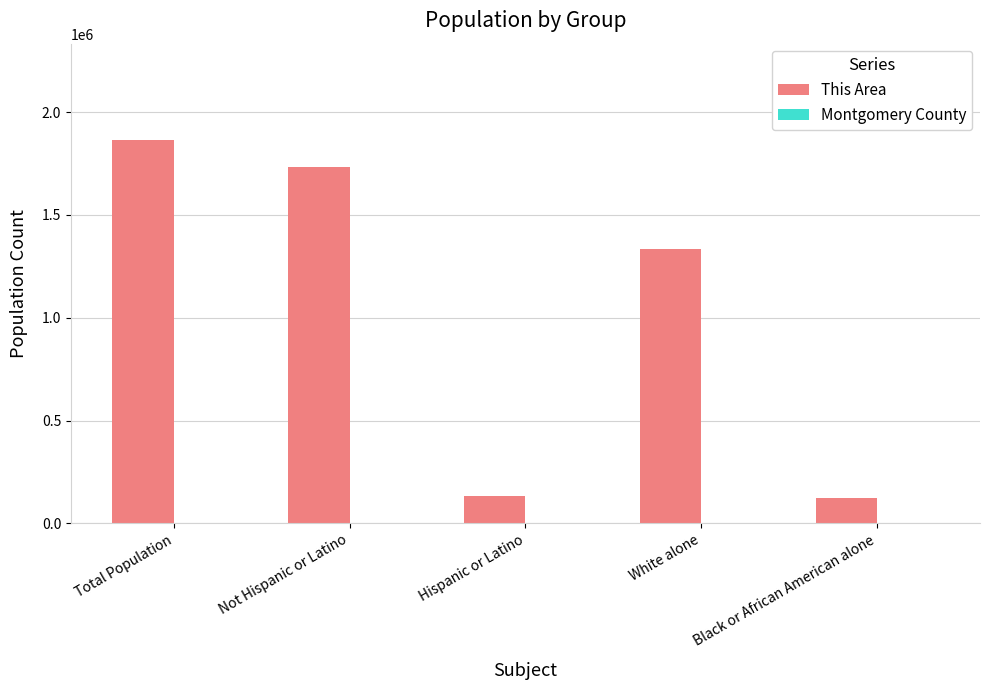

Which series has the largest total across all categories?

This Area